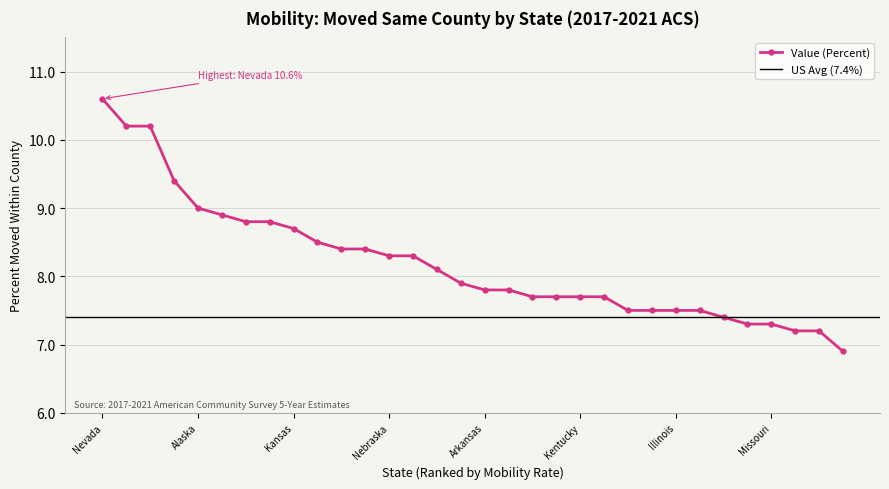

The chart shows a value of 8.4 at Texas. True or false?

True